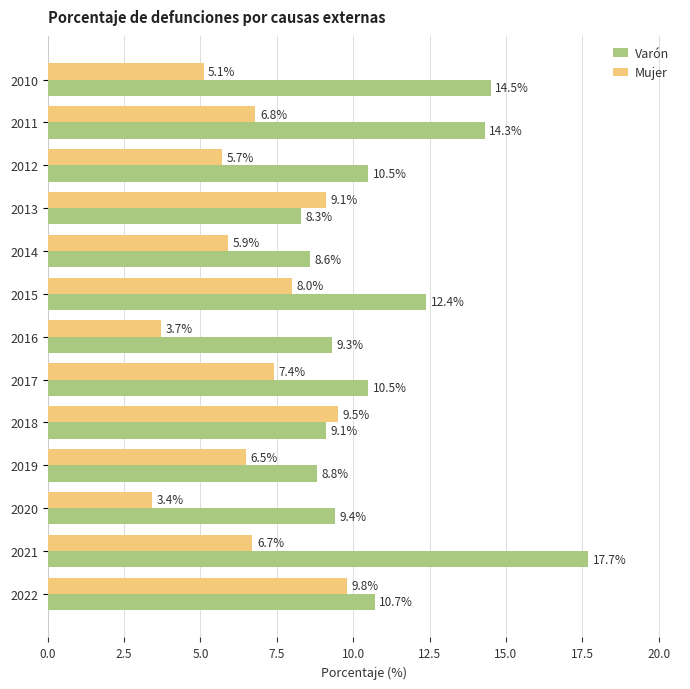

The value of Mujer at 2012 is 9.7. True or false?

False